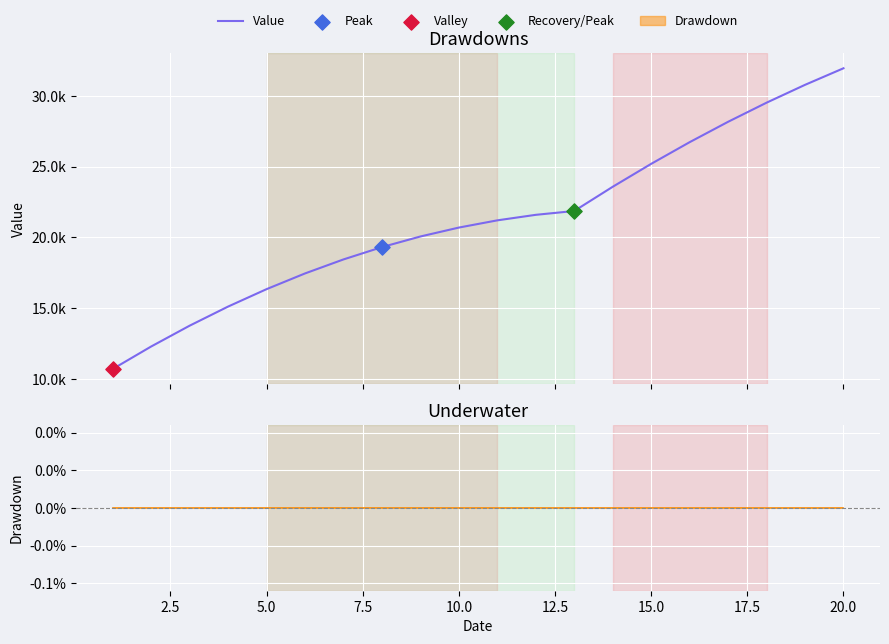

Is the value of Value at 13 greater than the value of Drawdown at 20.0?

Yes